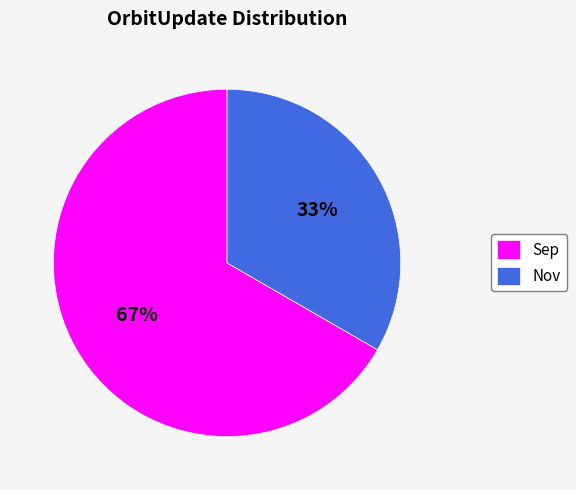

Approximately how many times larger is the value at Nov compared to Sep?

0.5